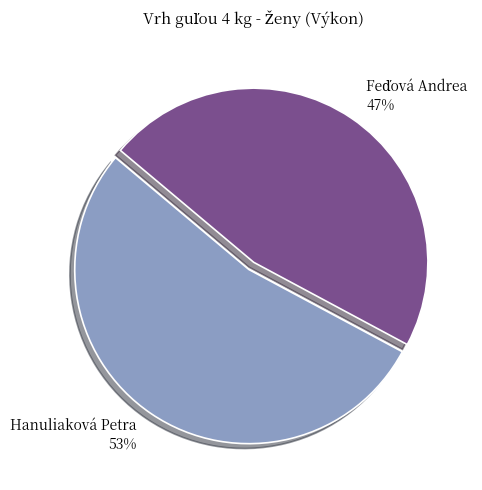

To the nearest percent, what is the average slice percentage?

50%